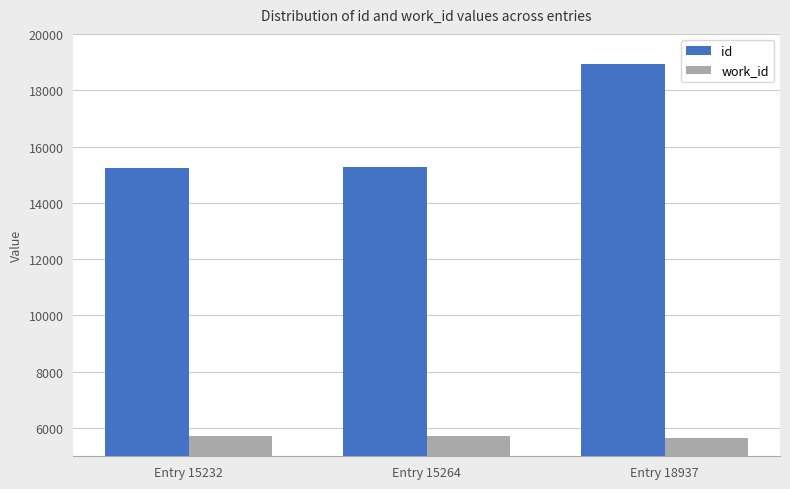

What is the spread (max minus min) of values at Entry 18937?

13279